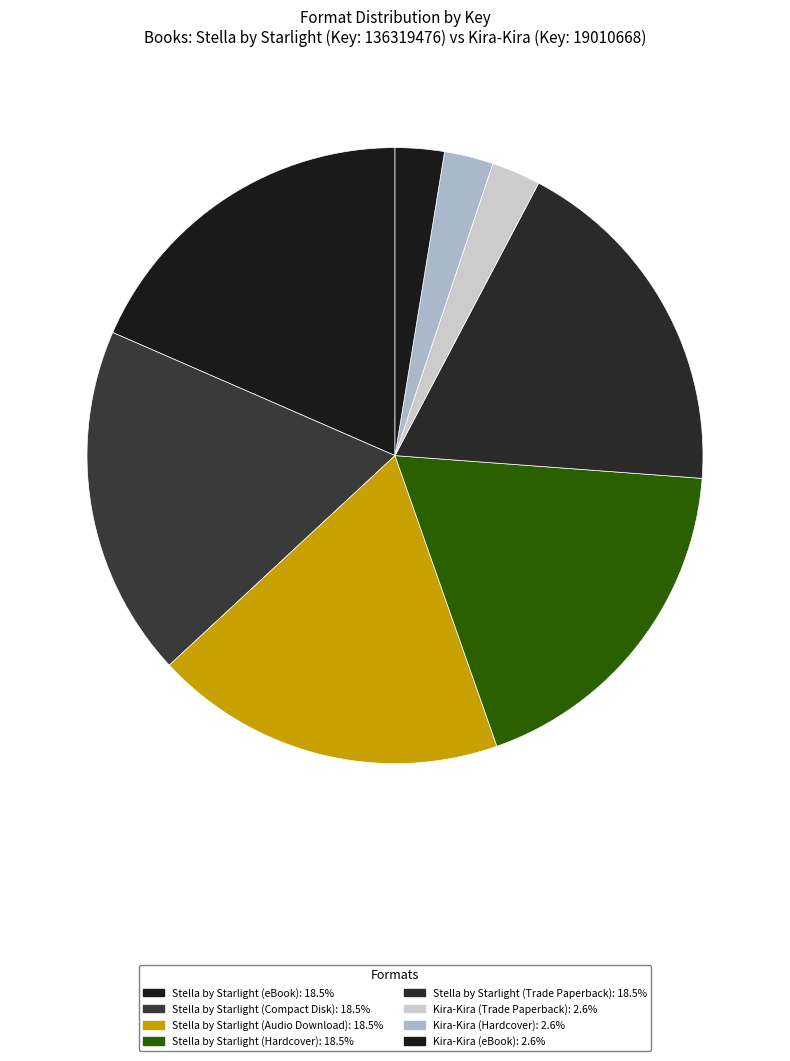

How many segments does this pie chart have?

8